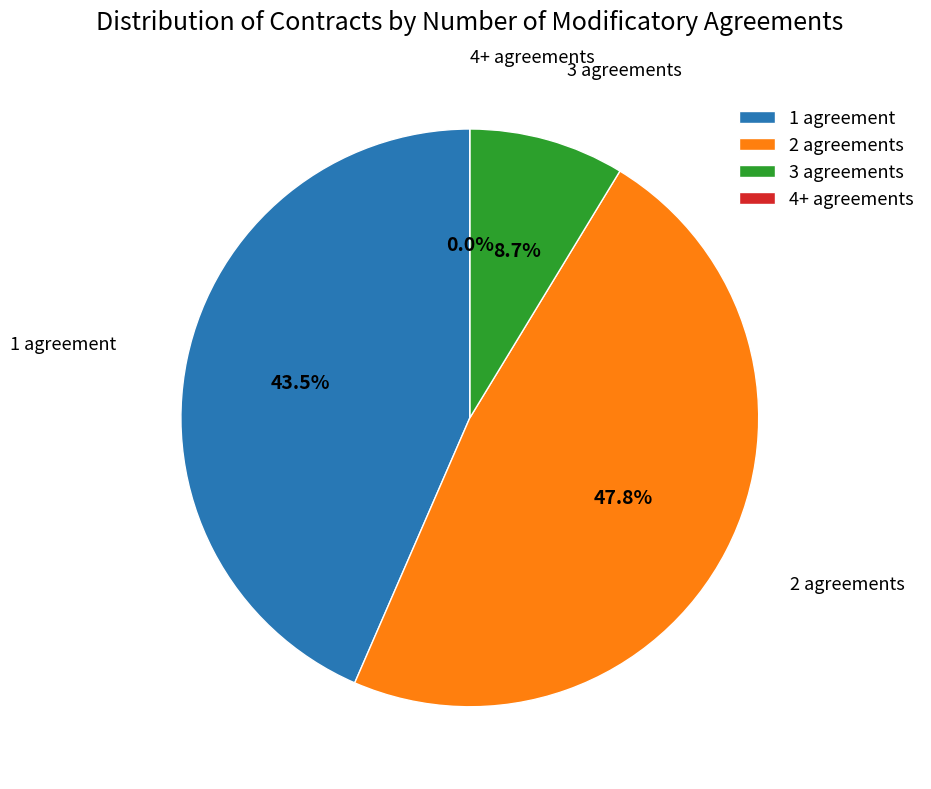

The 14 slice represents 19% of the pie. True or false?

False